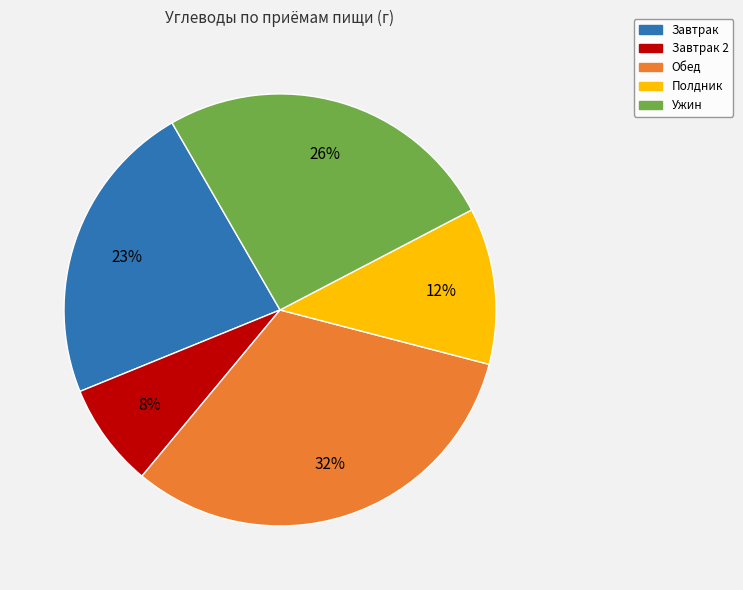

To the nearest percent, what is the difference between the largest and smallest slice percentages?

24%